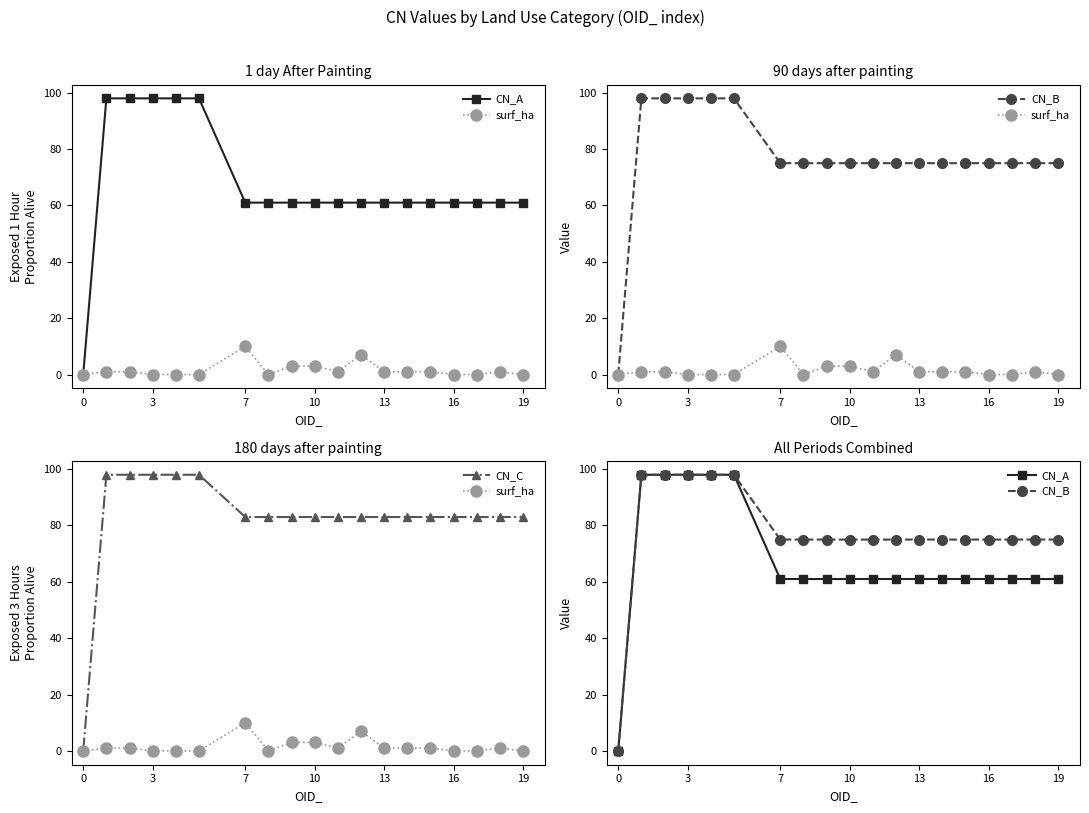

How many data points in CN_C are above 83?

5